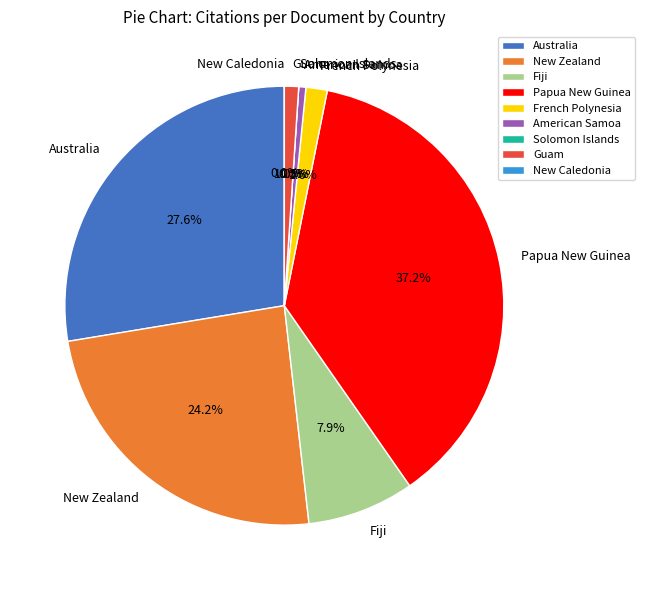

Is the sum of French Polynesia and Fiji greater than half?

No